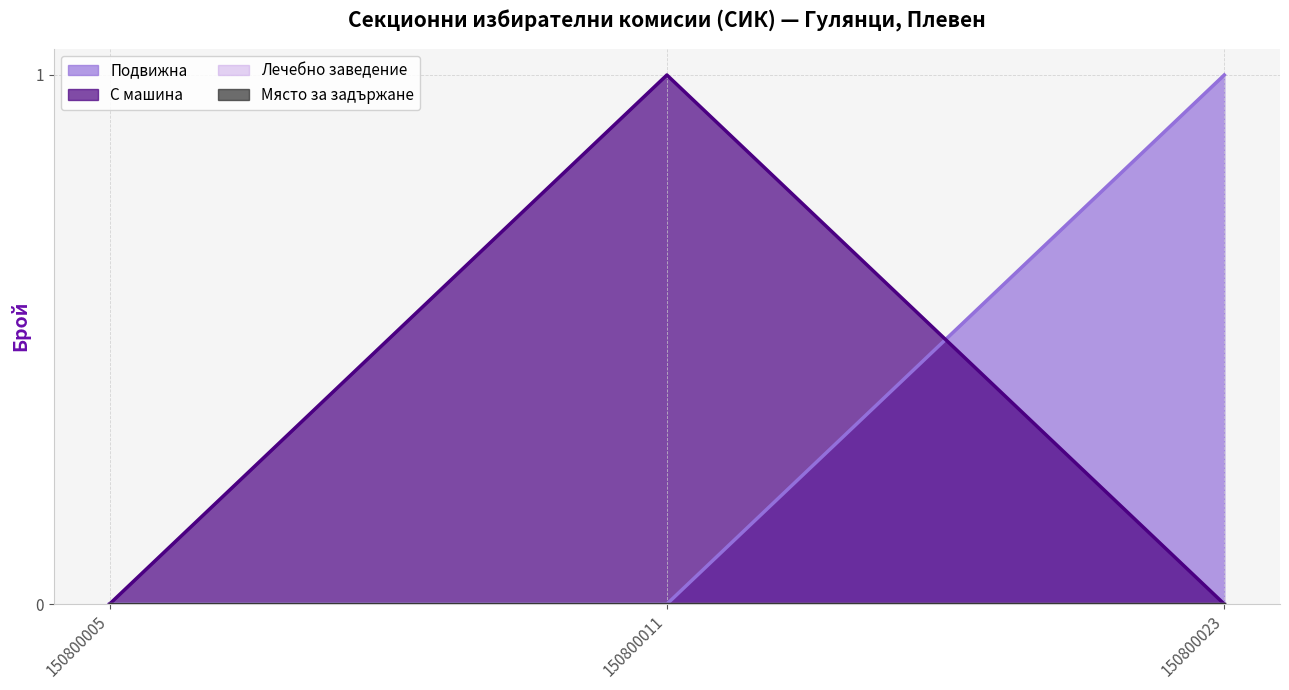

Does the chart have visible grid lines?

Yes